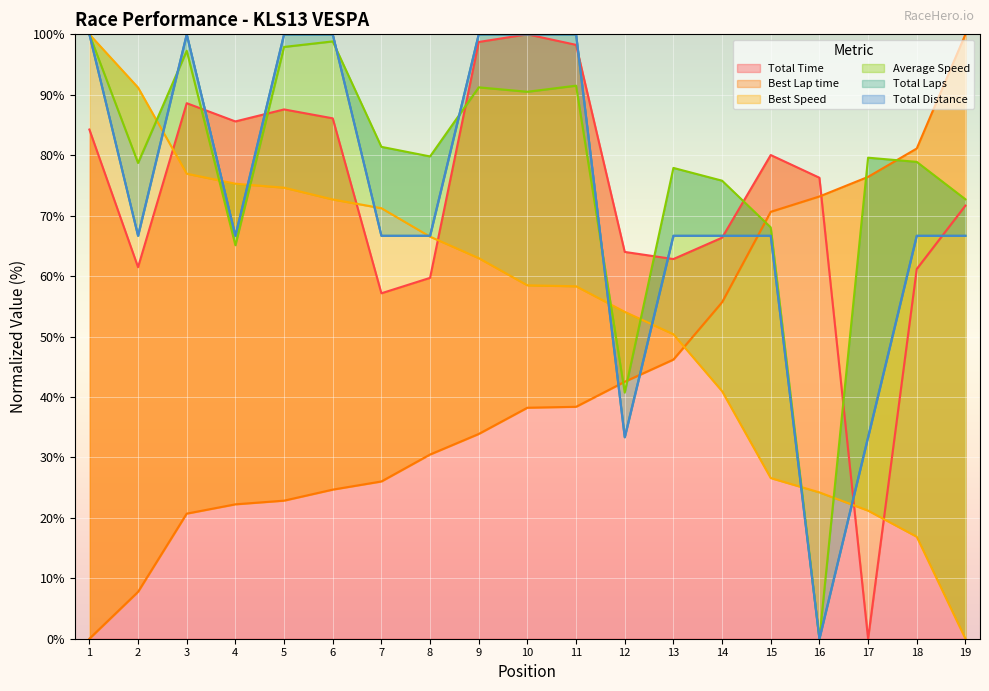

Is it true that Total Time equals 100.0 at 10?

True